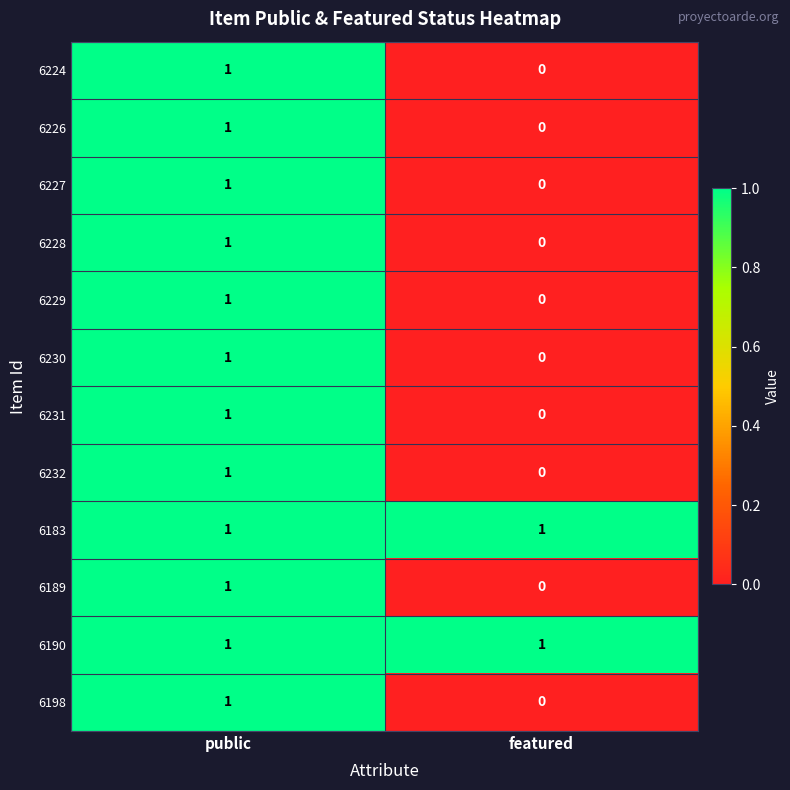

Where is 6232 nearest to the value 0?

featured